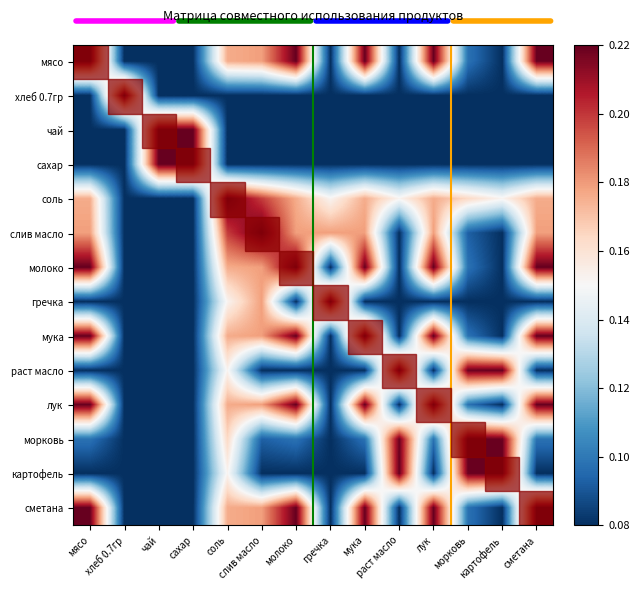

Which category has the highest value across all series?

слив масло